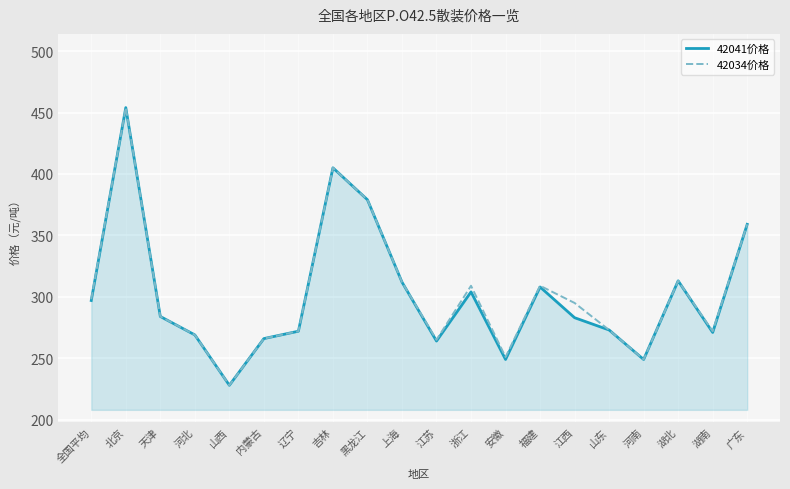

The value of 42034价格 at 湖南 is 272. True or false?

True